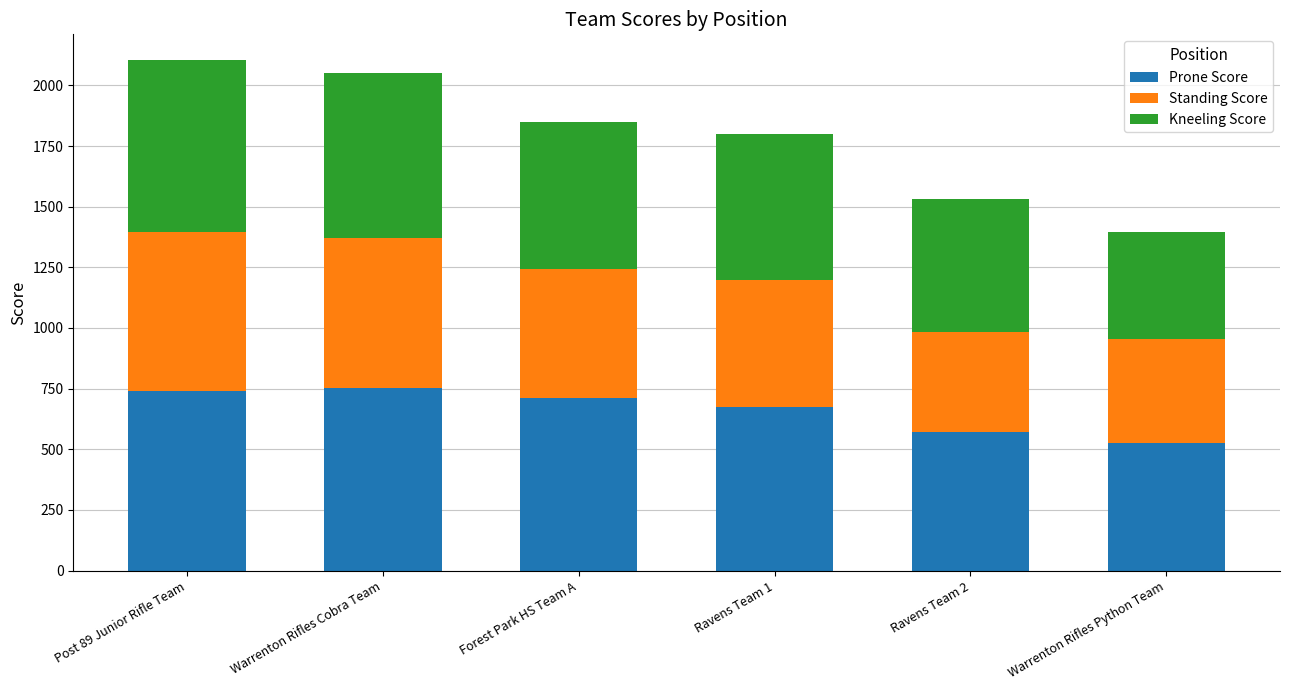

What are all the series names shown in the legend?

Prone Score, Standing Score, Kneeling Score